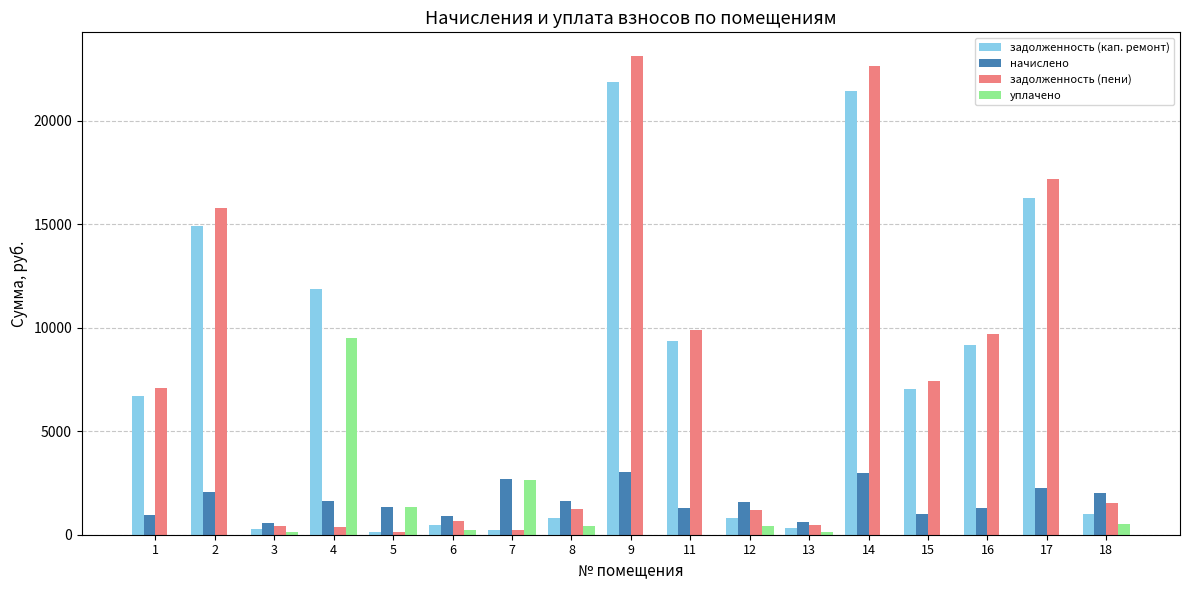

What are all the series names shown in the legend?

задолженность (кап. ремонт), начислено, задолженность (пени), уплачено